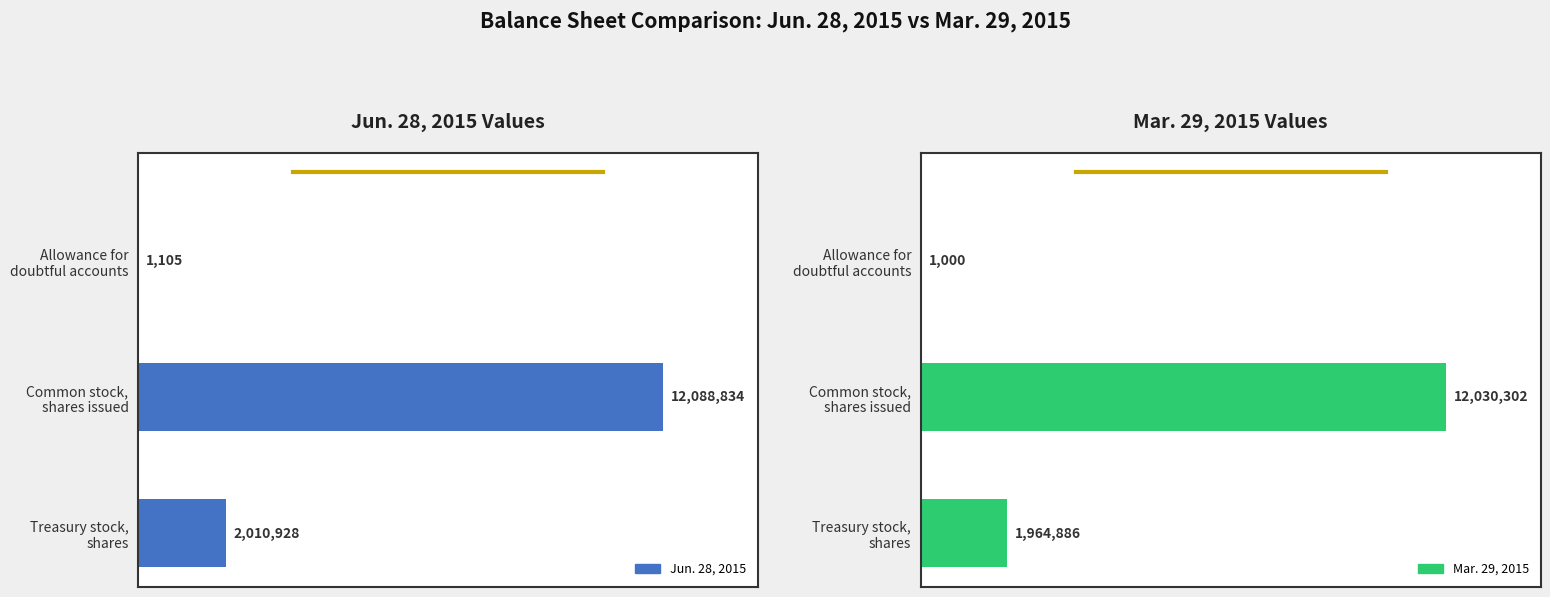

What value does the Jun. 28, 2015 series have at Allowance for doubtful accounts?

1105